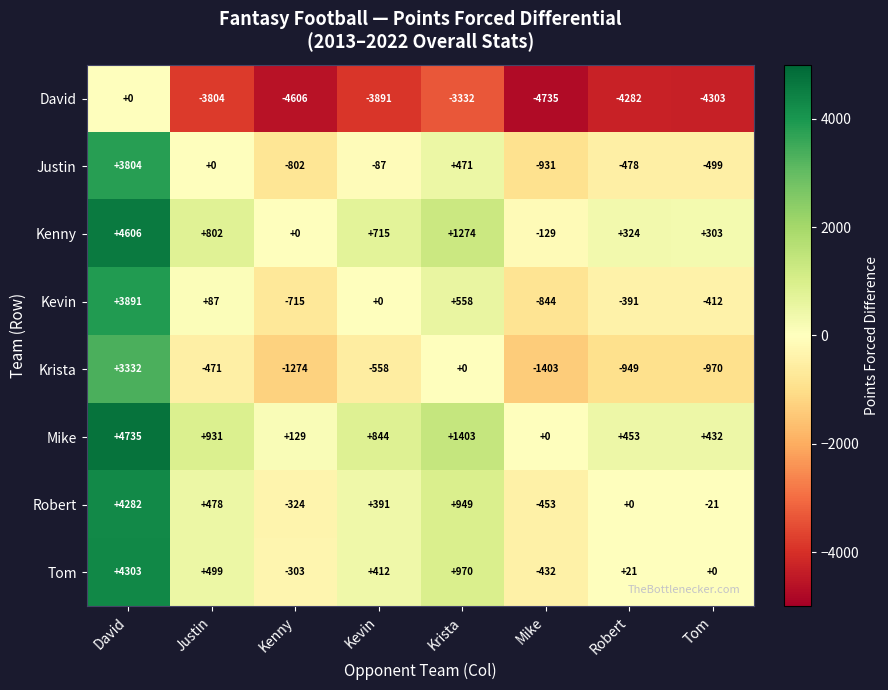

Which series has the largest total across all categories?

Mike